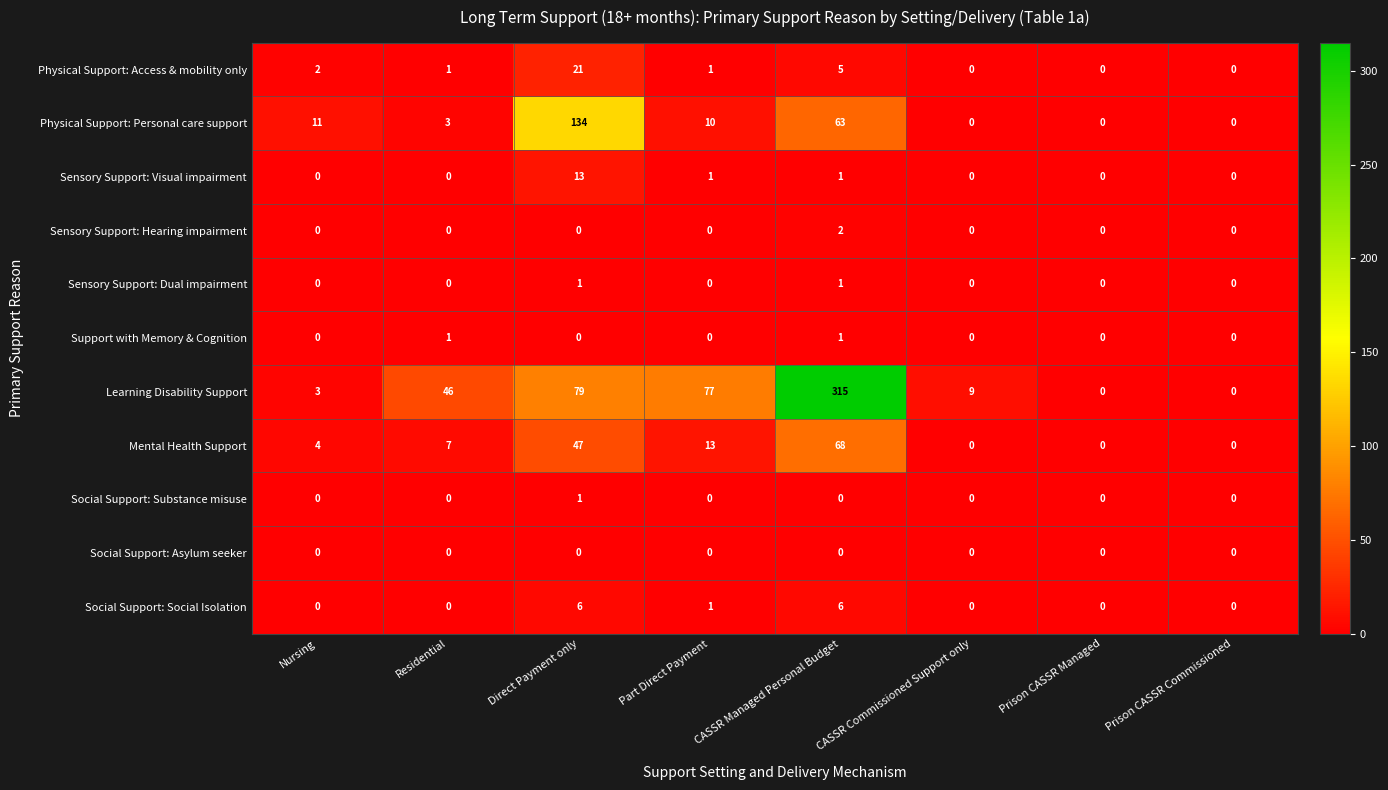

What is the difference between the maximum and minimum values in the Mental Health Support series?

68